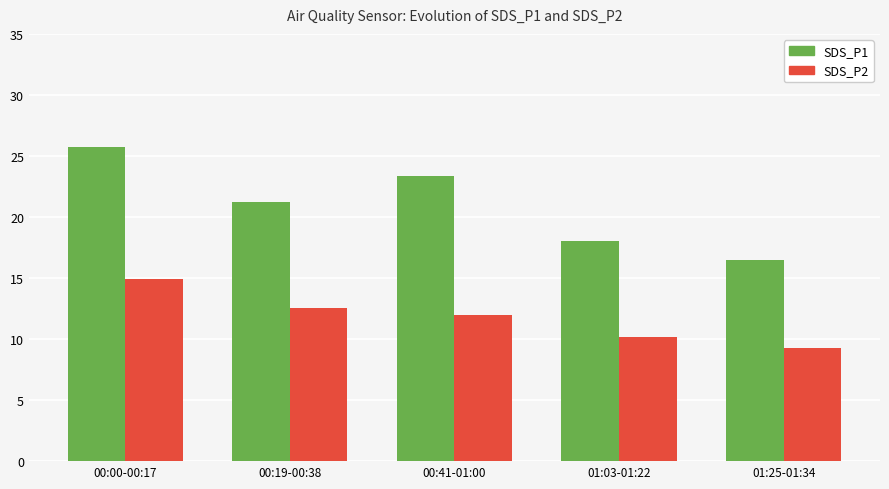

The SDS_P1 series shows 16.5 at 01:25-01:34. True or false?

True